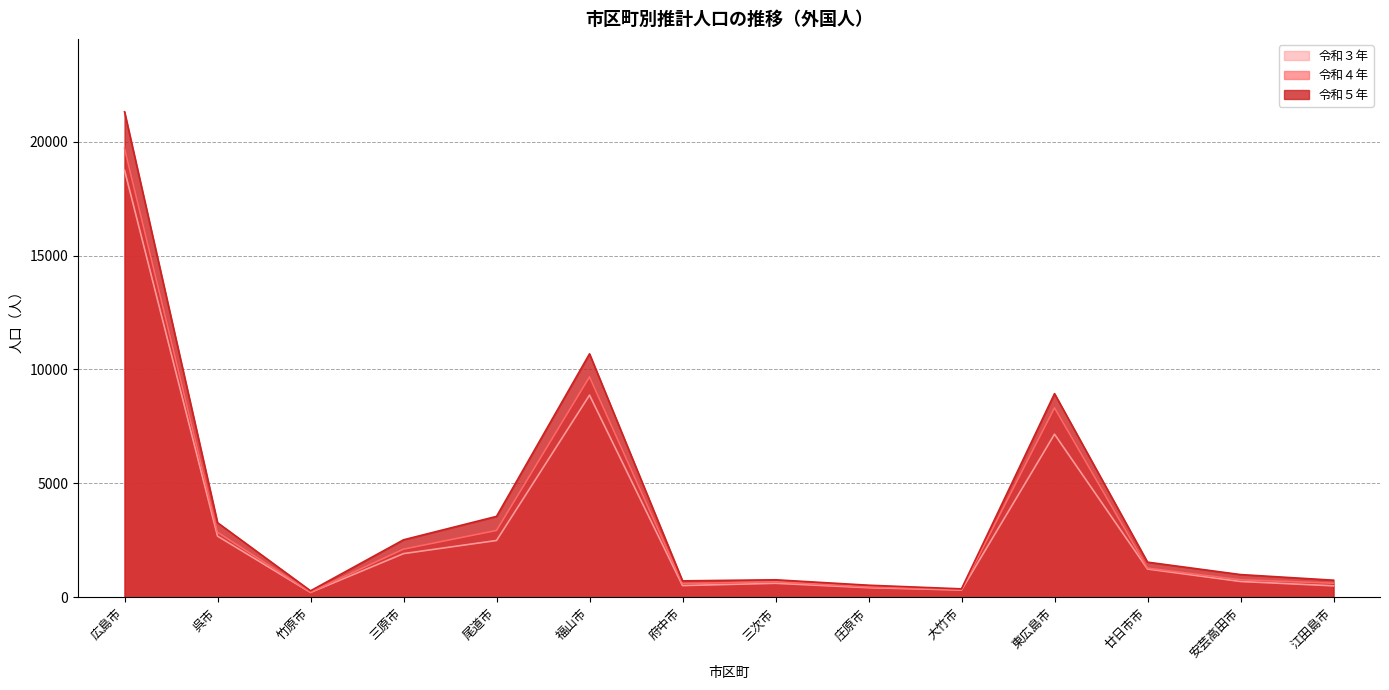

True or false: 令和３年 and 令和４年 cross at least once.

False